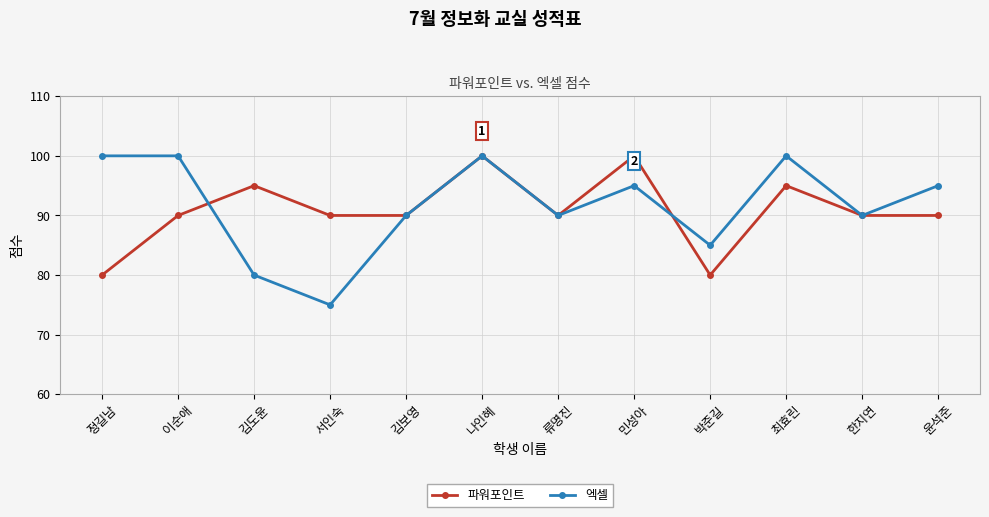

Where do 파워포인트 and 엑셀 first cross each other?

이순애 and 김도윤